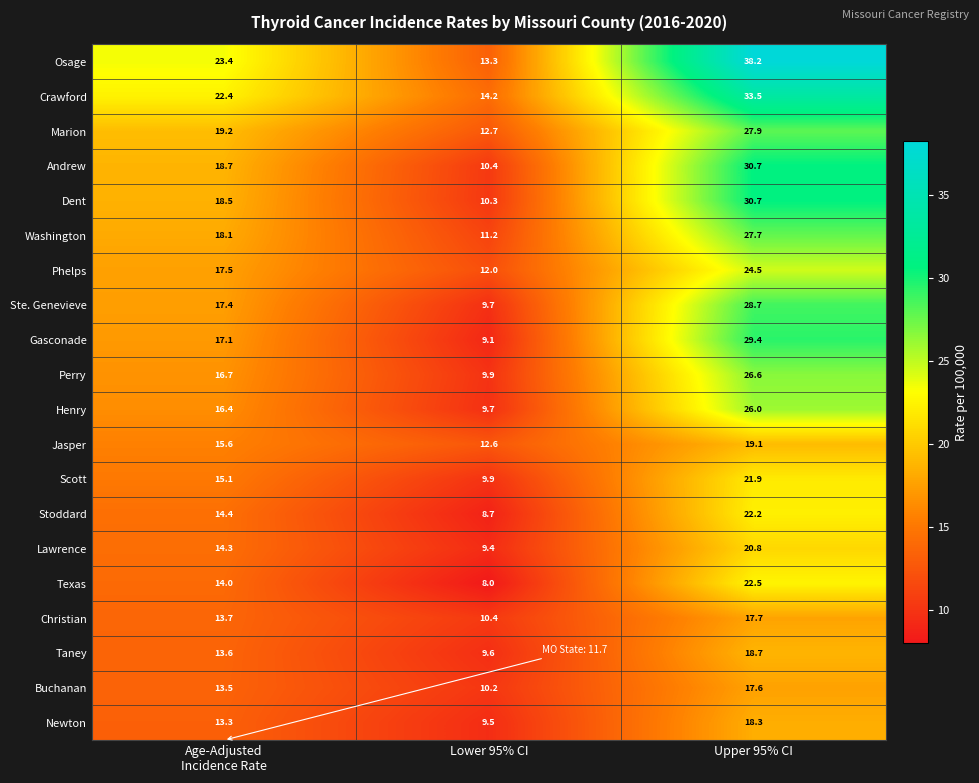

What is the spread (max minus min) of values at Age-Adjusted
Incidence Rate?

10.1